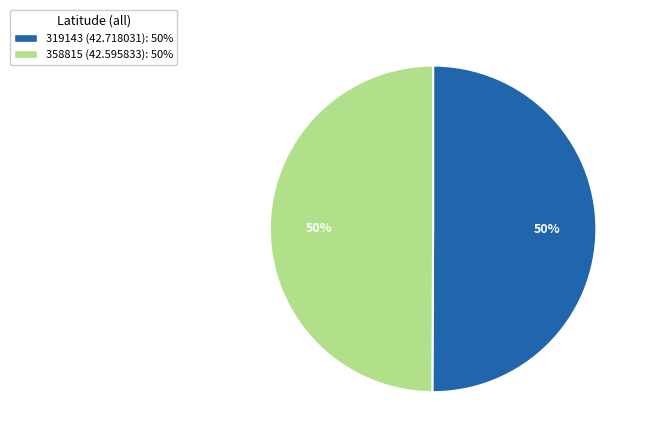

The 358815 (42.595833) slice represents 50% of the pie. True or false?

True